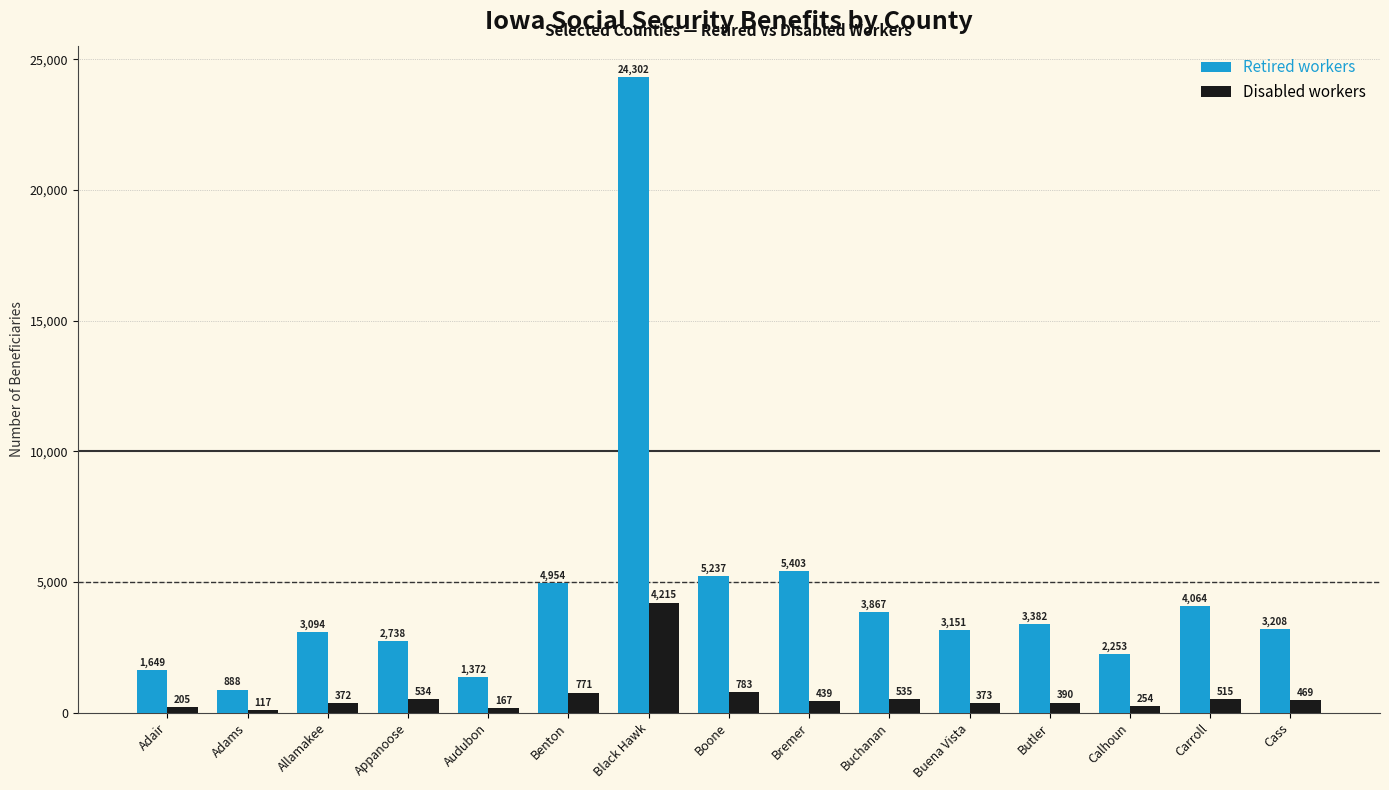

Reading left to right, extract all data points from this chart.

Retired workers: Adair=1649	Adams=888	Allamakee=3094	Appanoose=2738	Audubon=1372	Benton=4954	Black Hawk=24302	Boone=5237	Bremer=5403	Buchanan=3867	Buena Vista=3151	Butler=3382	Calhoun=2253	Carroll=4064	Cass=3208
Disabled workers: Adair=205	Adams=117	Allamakee=372	Appanoose=534	Audubon=167	Benton=771	Black Hawk=4215	Boone=783	Bremer=439	Buchanan=535	Buena Vista=373	Butler=390	Calhoun=254	Carroll=515	Cass=469